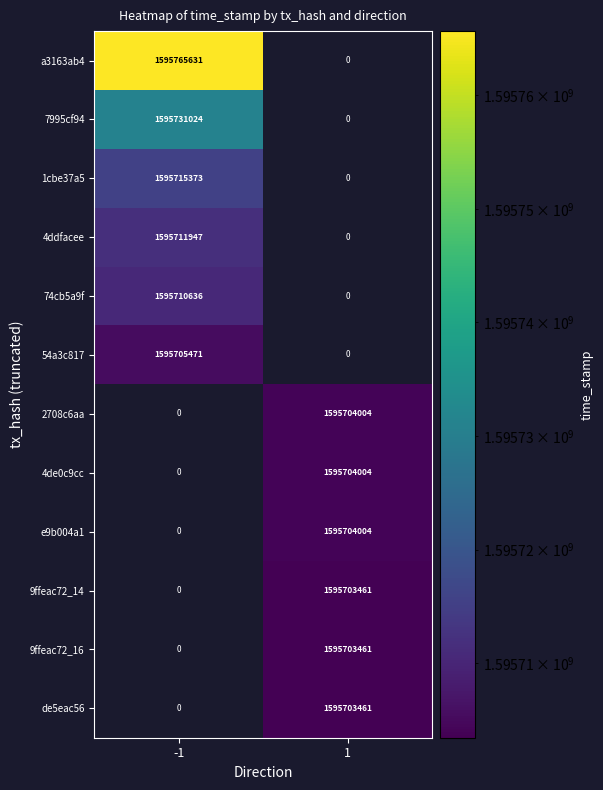

True or false: 1cbe37a5 has a value of 1595715373 at -1.

True